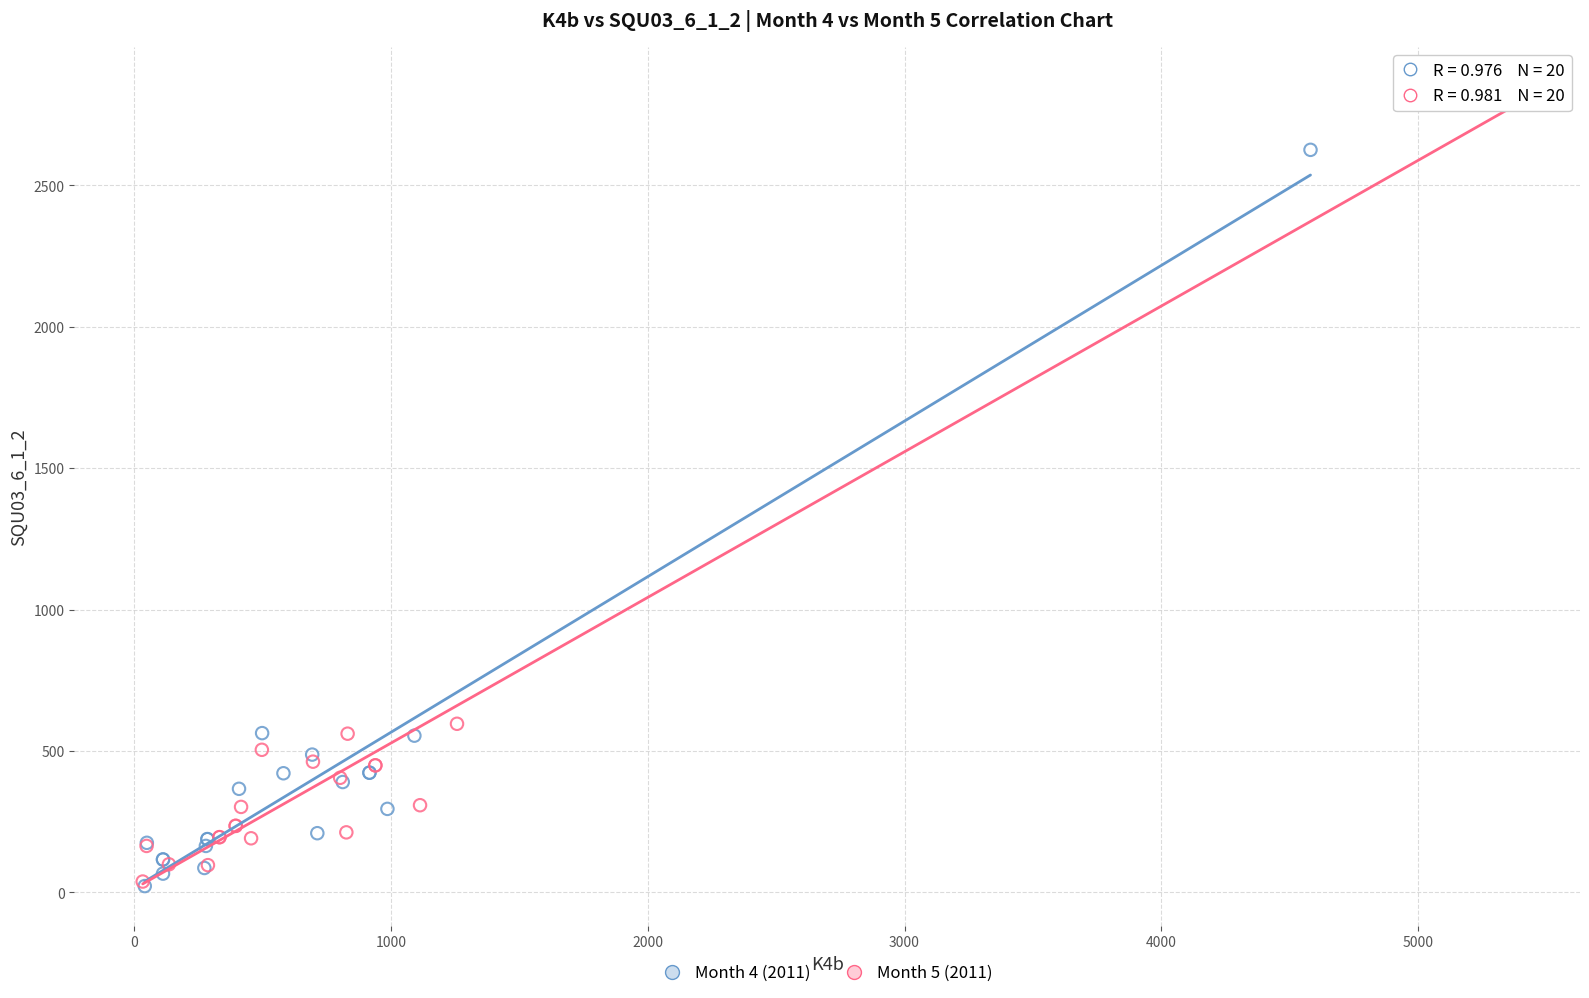

Which series contains the highest Y value?

Month 5 (2011)